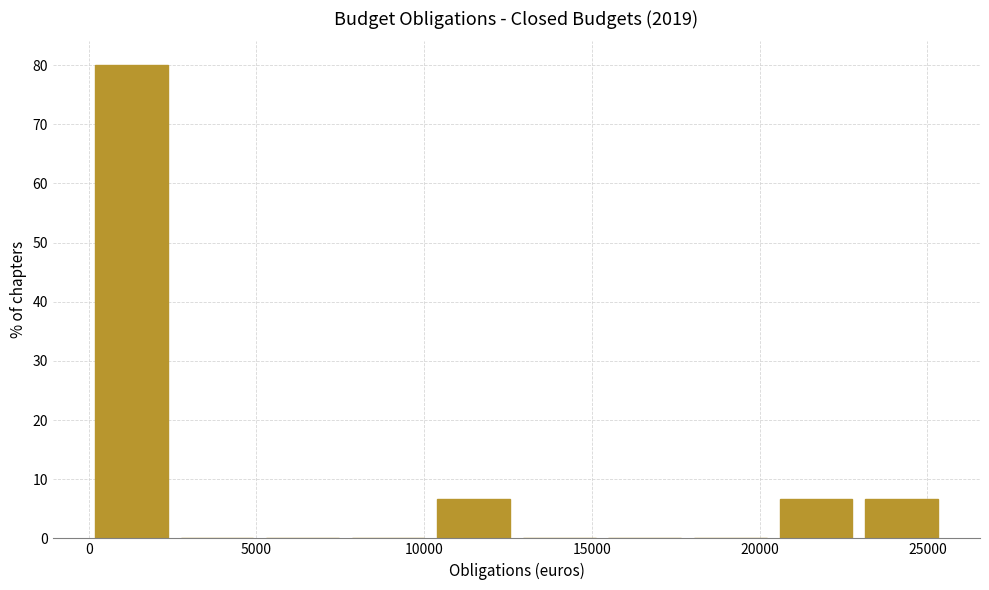

Over which range of the x-axis is the bar tallest?

0 to 2500